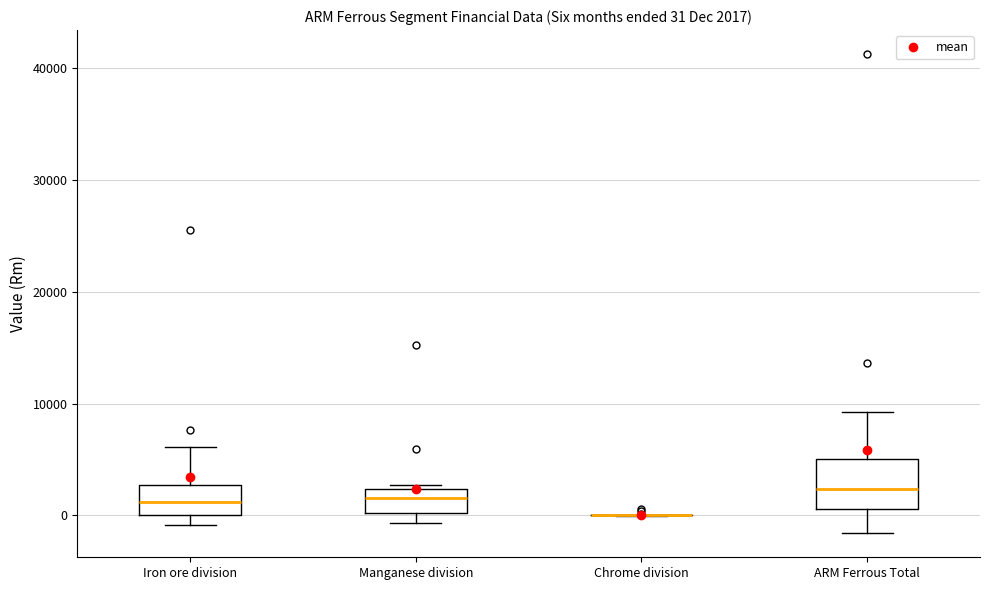

Which box is the tallest, from its lower edge to its upper edge?

ARM Ferrous Total